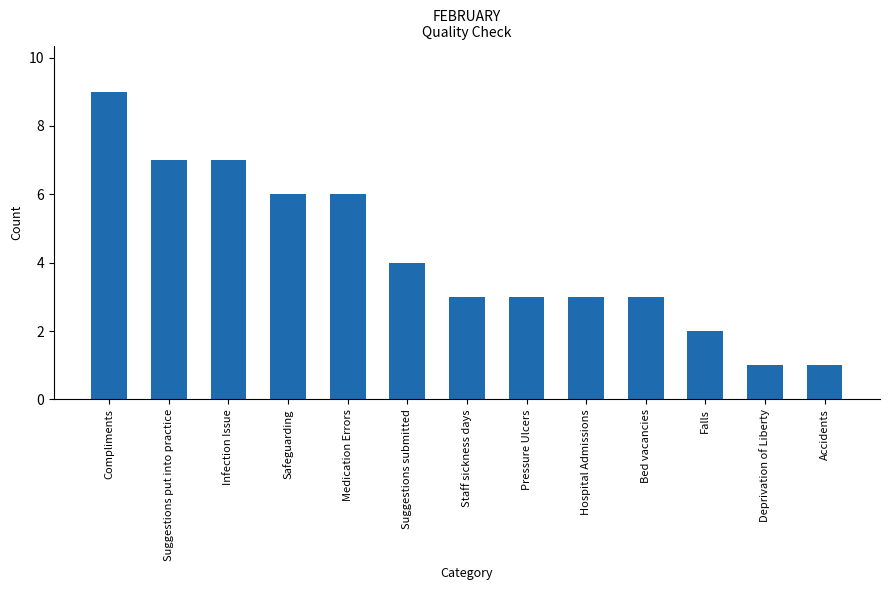

Count the values in the range 3 to 6.

7